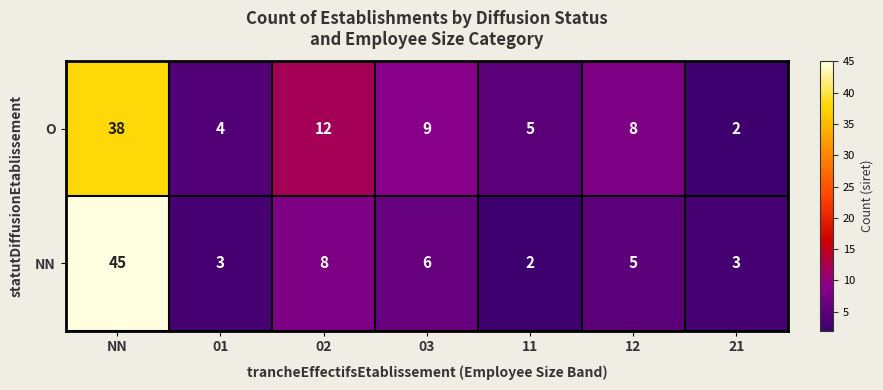

What is the sum of the NN values at 03 and 21?

9